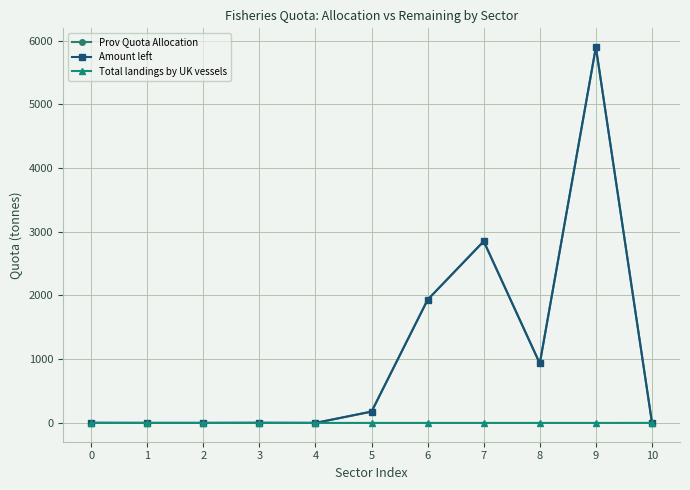

The Amount left series shows 5897.4 at 9. True or false?

True